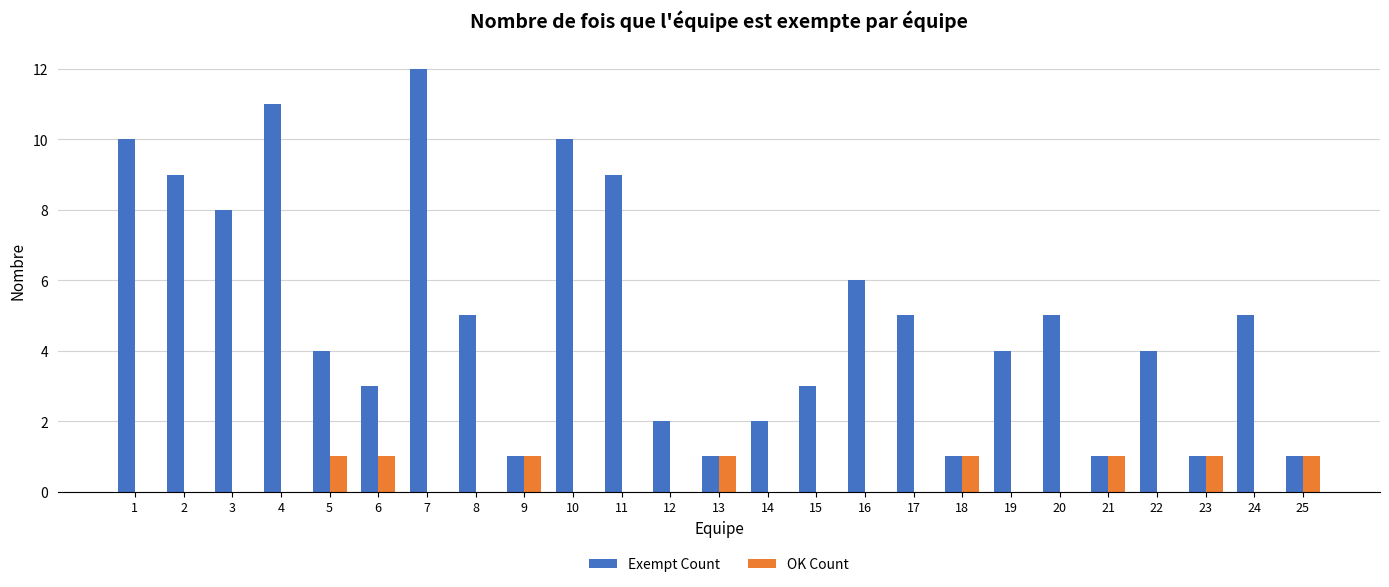

What value does the Exempt Count series have at 1, to the nearest 5?

10